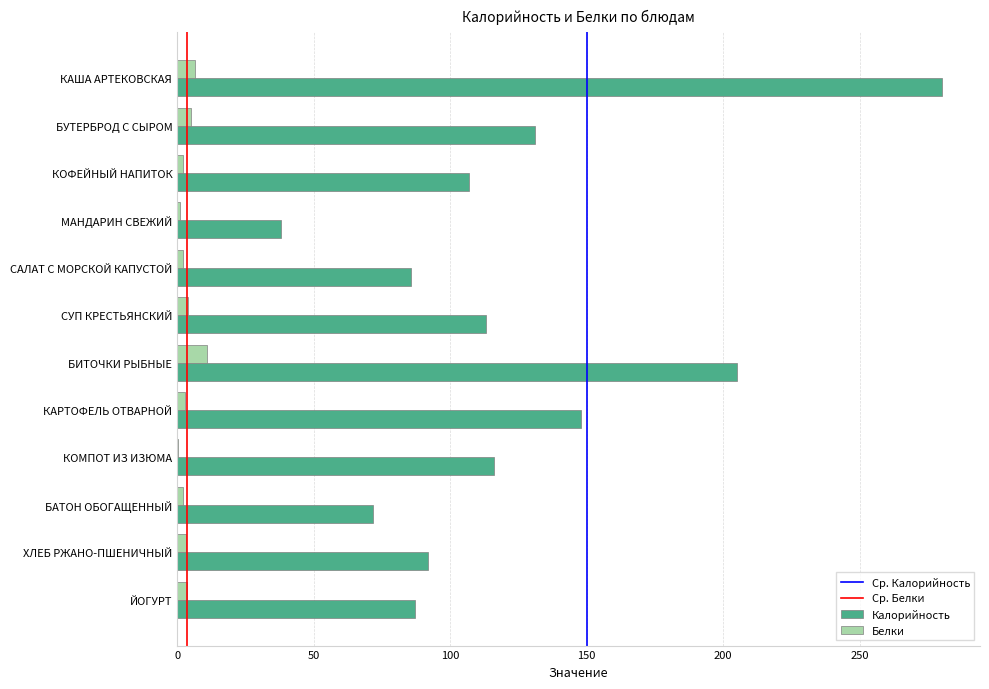

Is the value of Белки at САЛАТ С МОРСКОЙ КАПУСТОЙ greater than the value of Калорийность at КАРТОФЕЛЬ ОТВАРНОЙ?

No